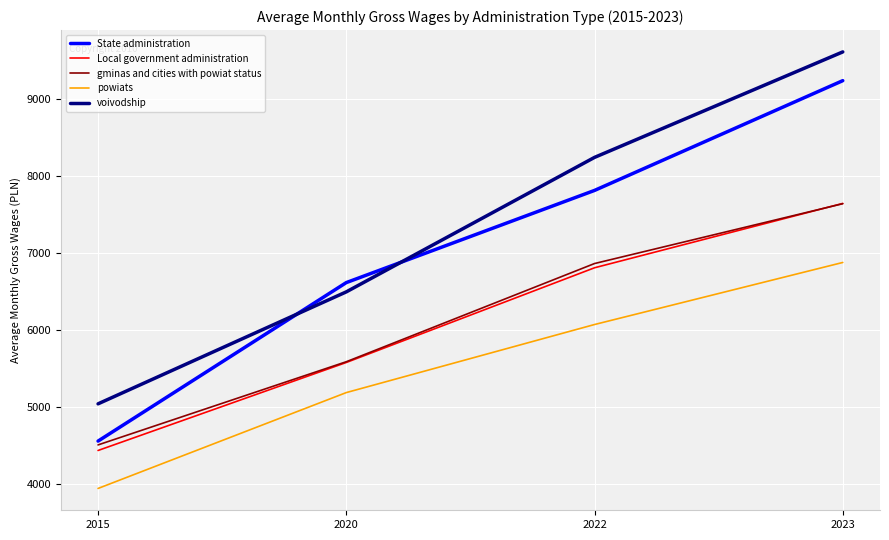

What is the difference between the highest and lowest values at 2015?

1099.4